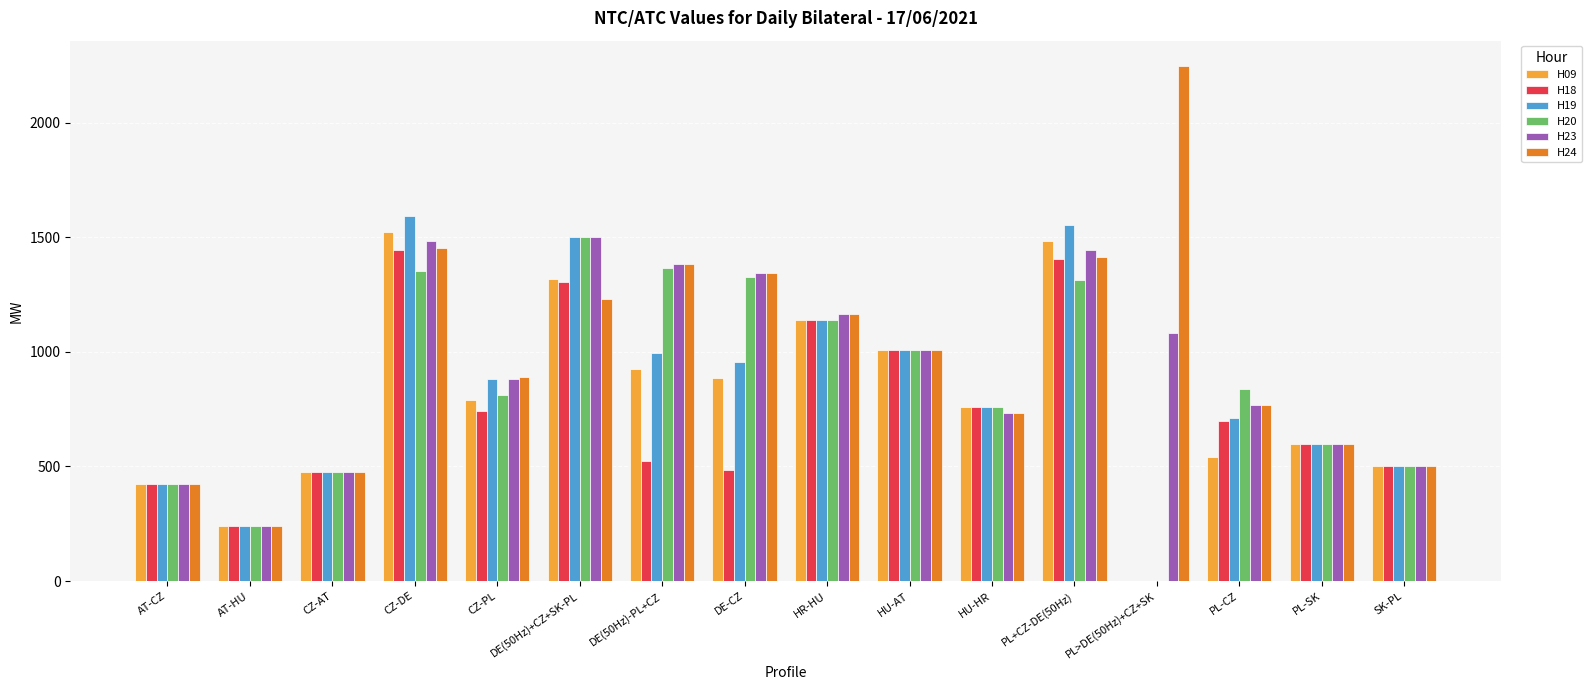

What is the total value across all series at PL+CZ-DE(50Hz)?

8620